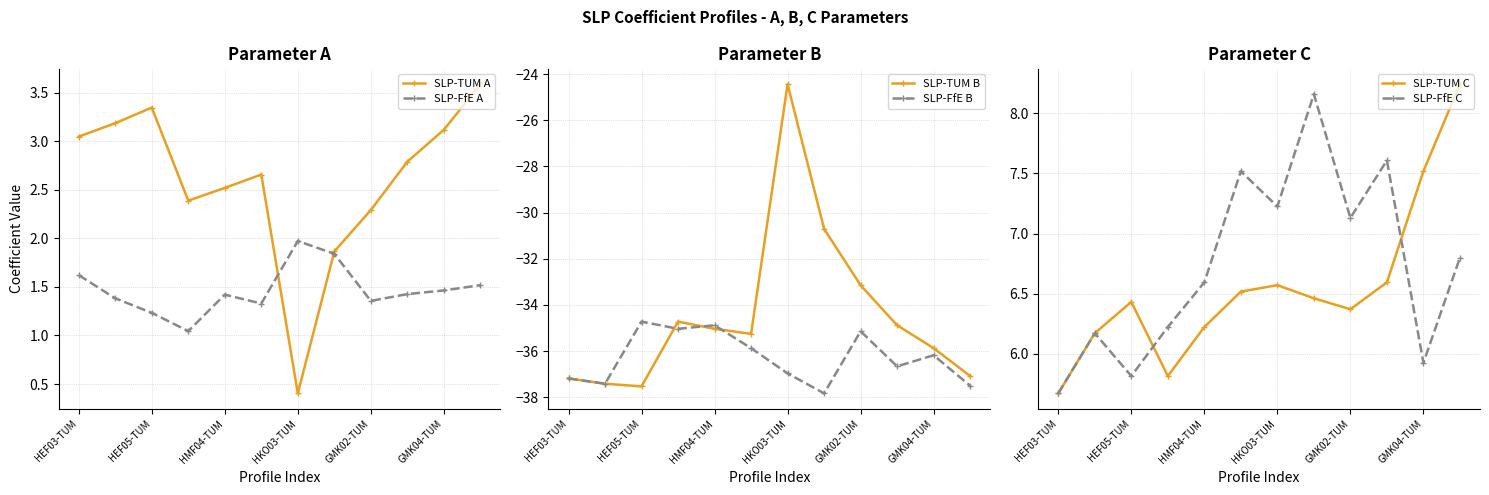

Which series has the widest spread of values?

SLP-TUM B